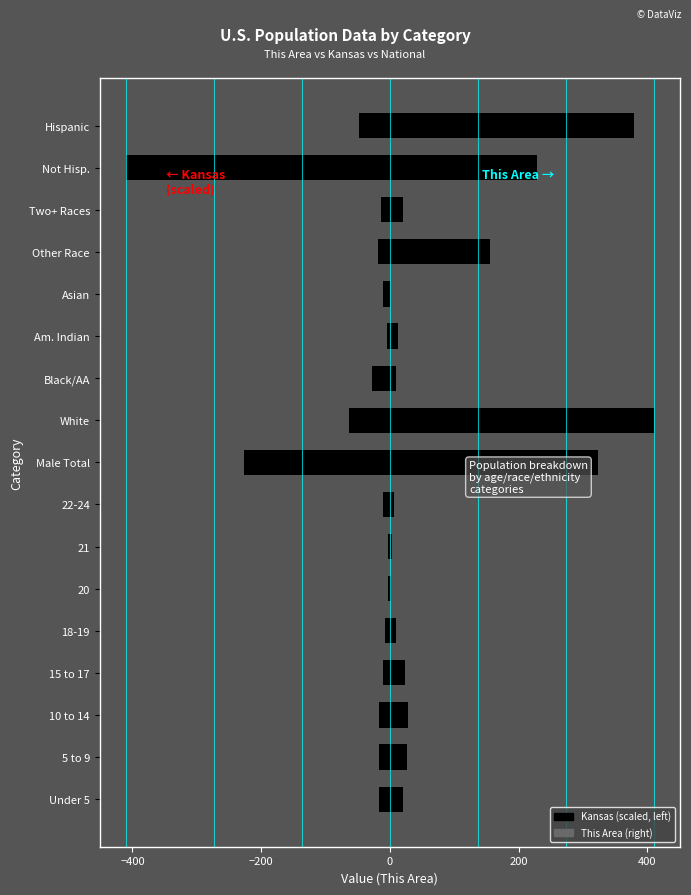

How many groups of bars are there?

17